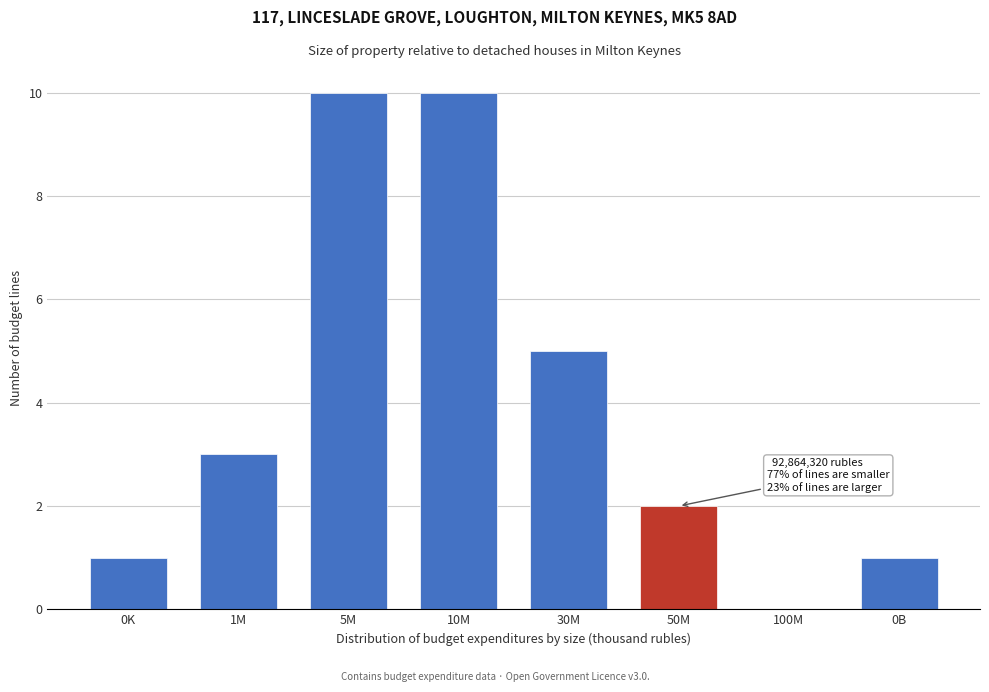

Reading right to left, transcribe all the data shown in this chart.

0B=1	100M=0	50M=2	30M=5	10M=10	5M=10	1M=3	0K=1